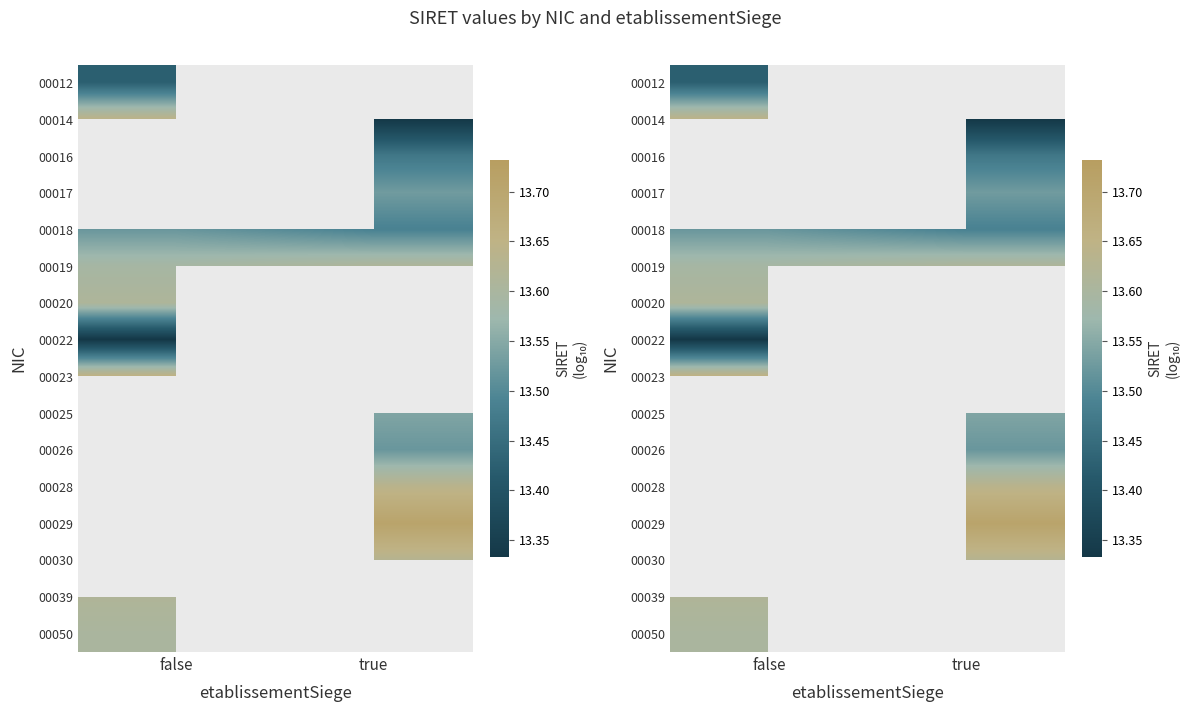

True or false: 00023 has a value of 7.6 at false.

False